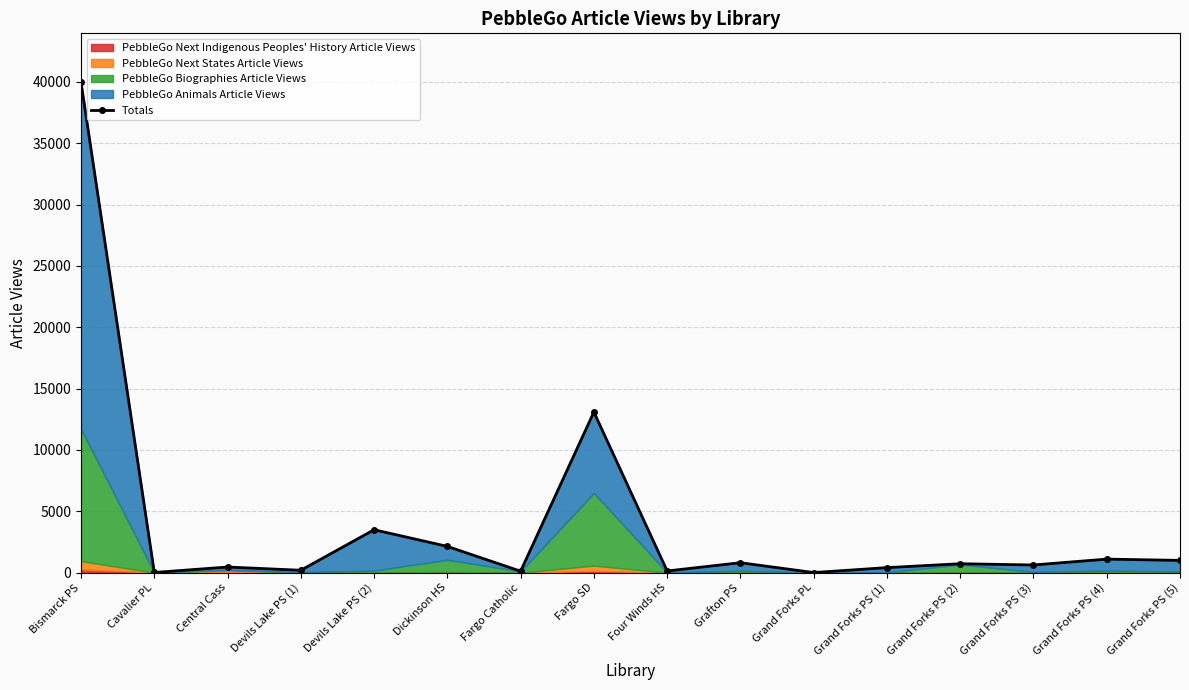

Reading right to left, transcribe all the data shown in this chart.

998	1103	624	727	409	8	809	136	13089	118	2139	3497	194	458	14	39960